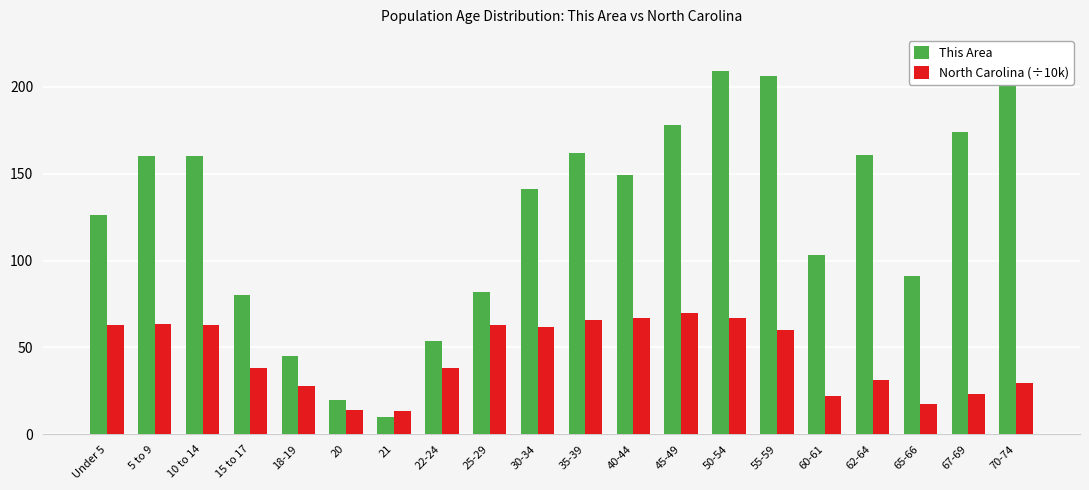

What is the maximum value for North Carolina (÷10k)?

69.9